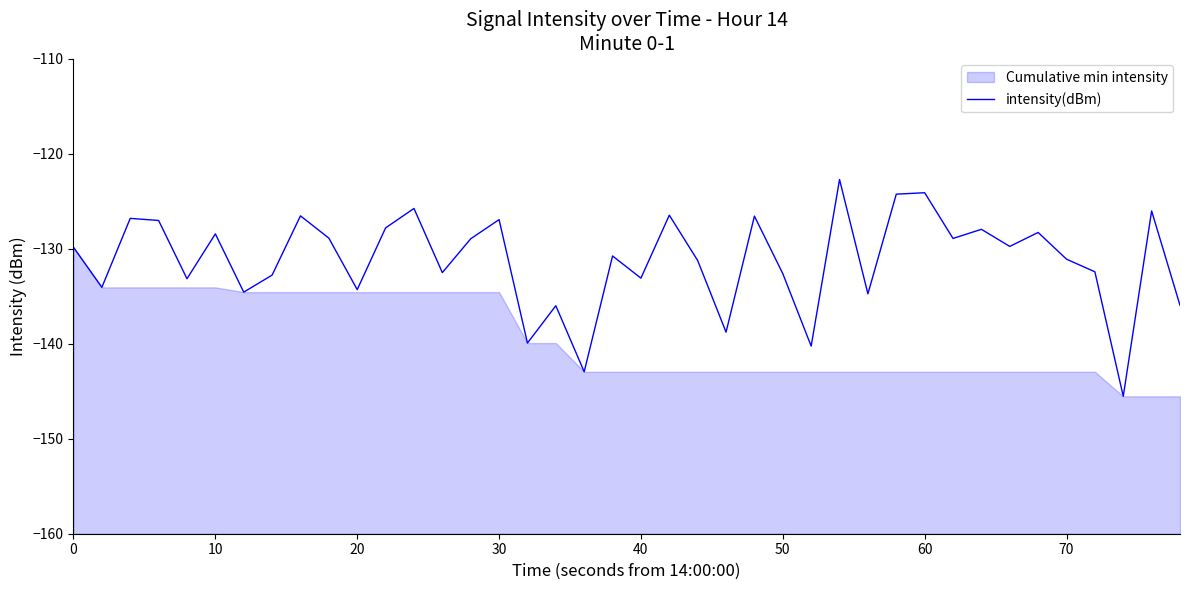

How many lines are shown in the chart?

1